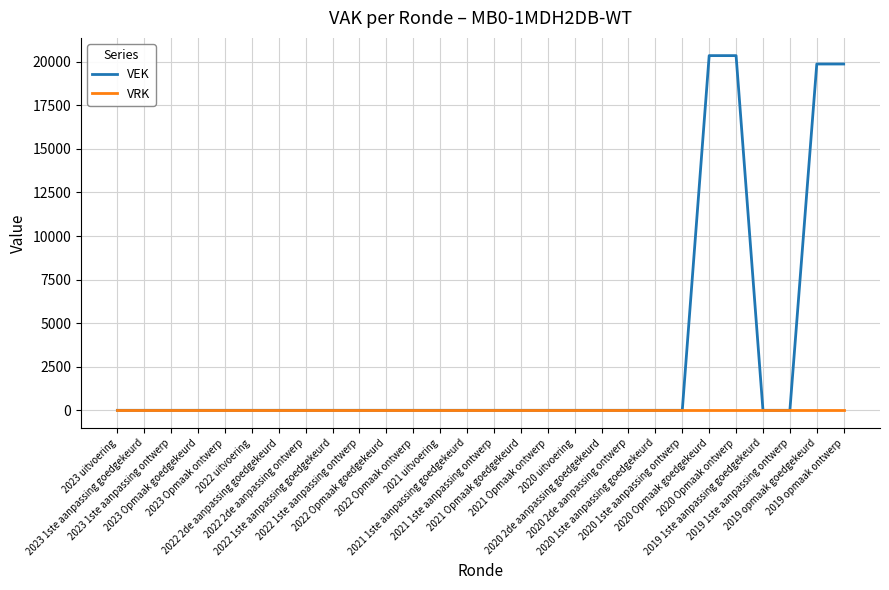

Rank the series by their maximum value, from lowest to highest.

VRK, VEK